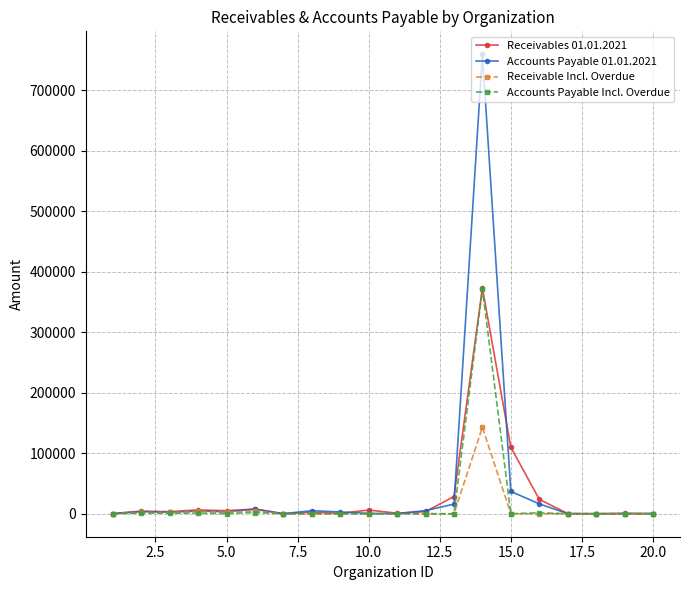

True or false: Accounts Payable Incl. Overdue has more than 1 points higher than both neighbors.

True